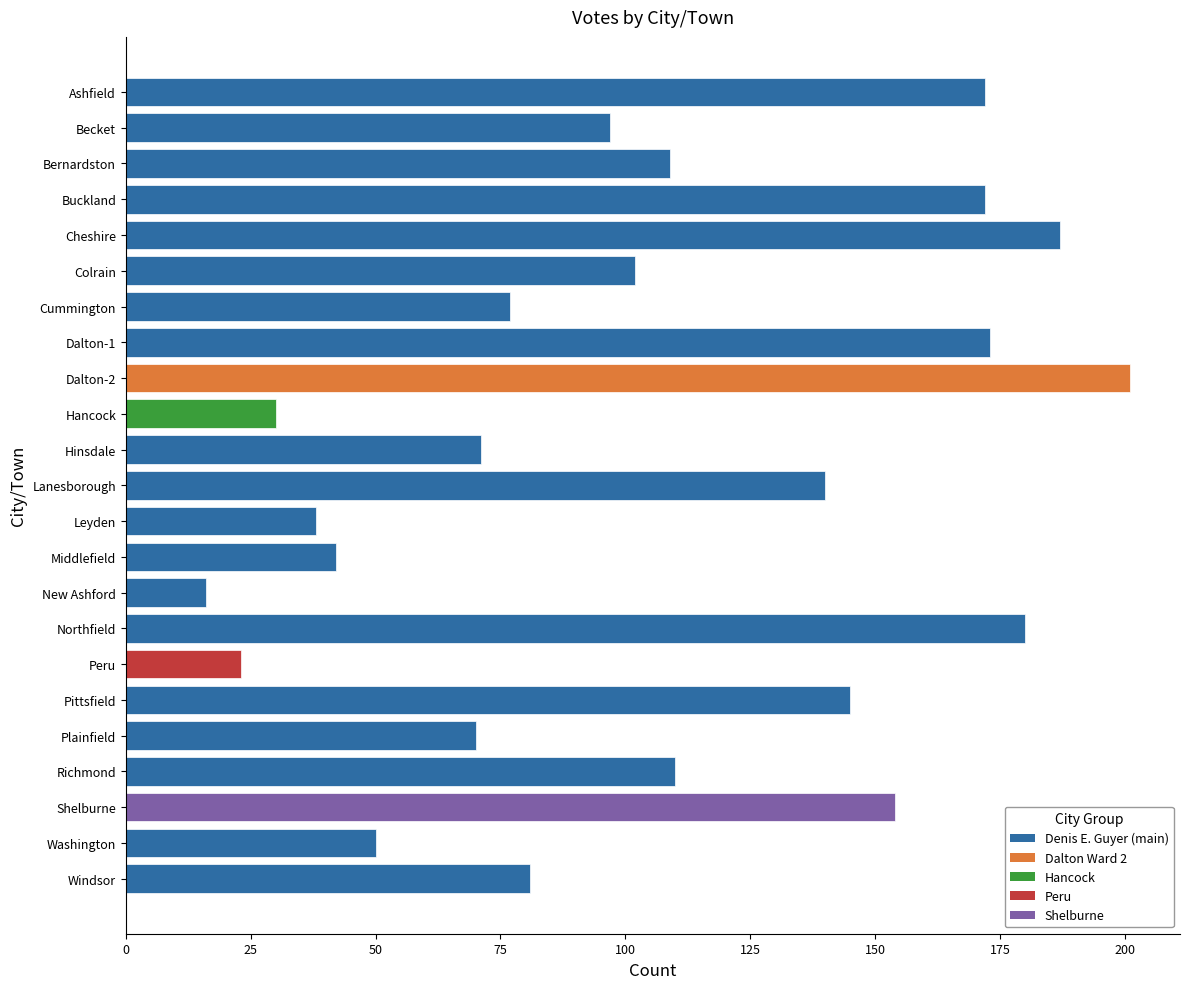

The value at Richmond is 110. True or false?

True